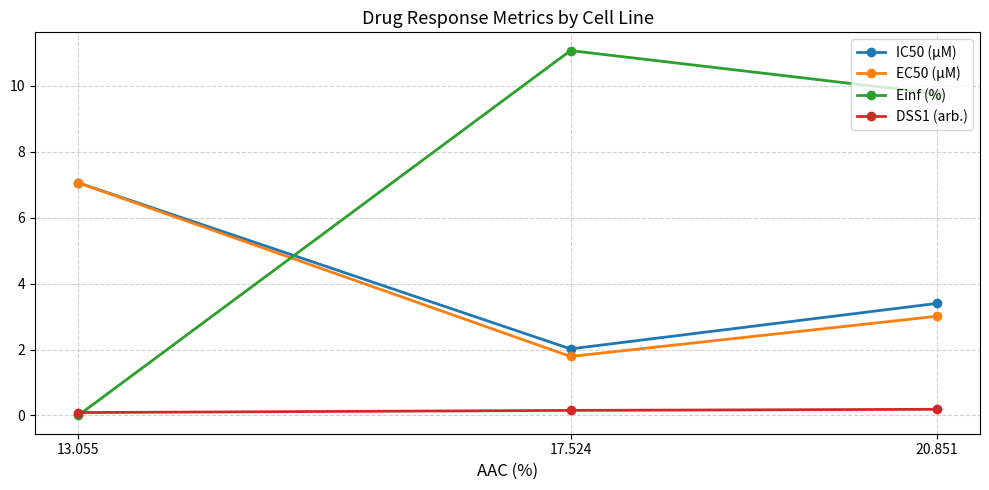

What is the sum of the IC50 (µM) values at 13.055 and 20.851?

10.5